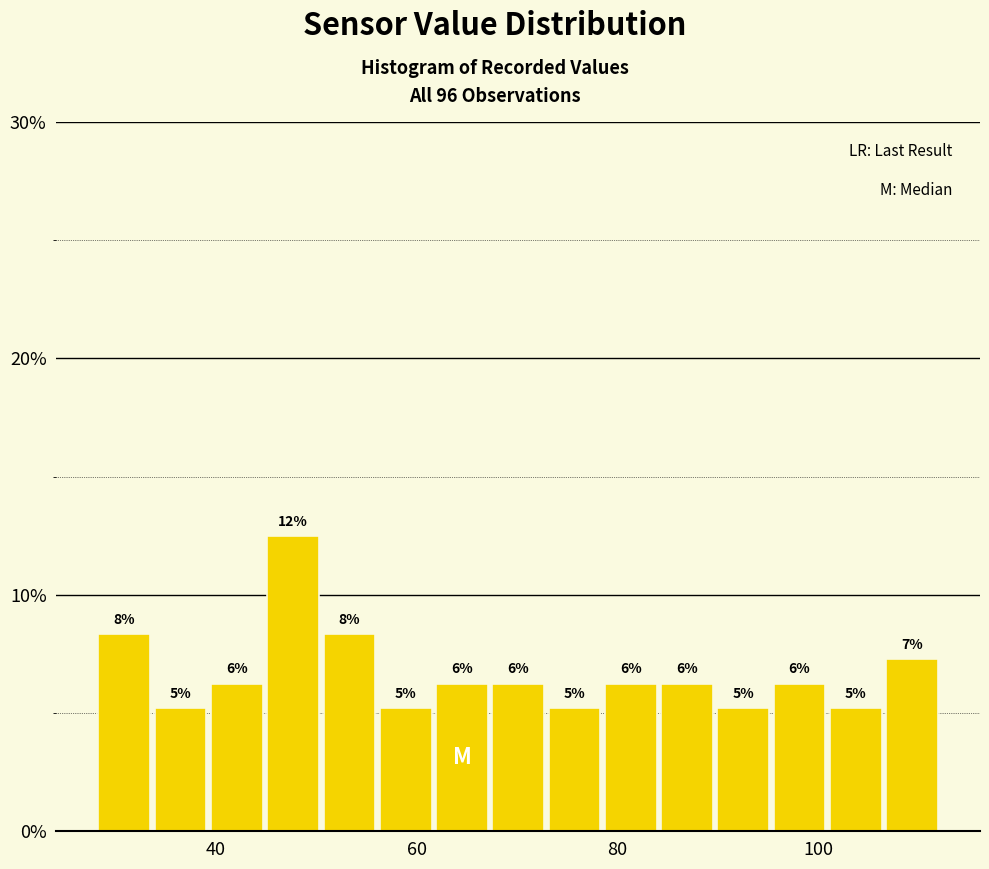

Read against the x-axis, roughly where is the centre of the tallest bar?

48